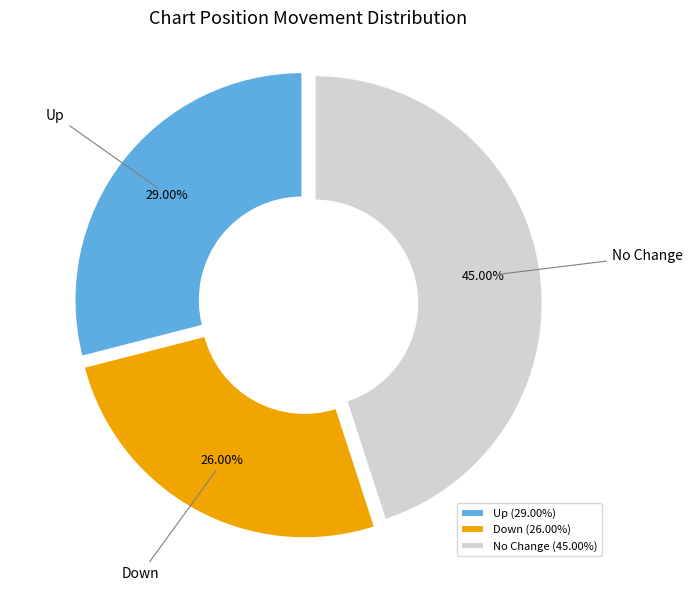

Combined, do No Change and Down account for over 50%?

Yes